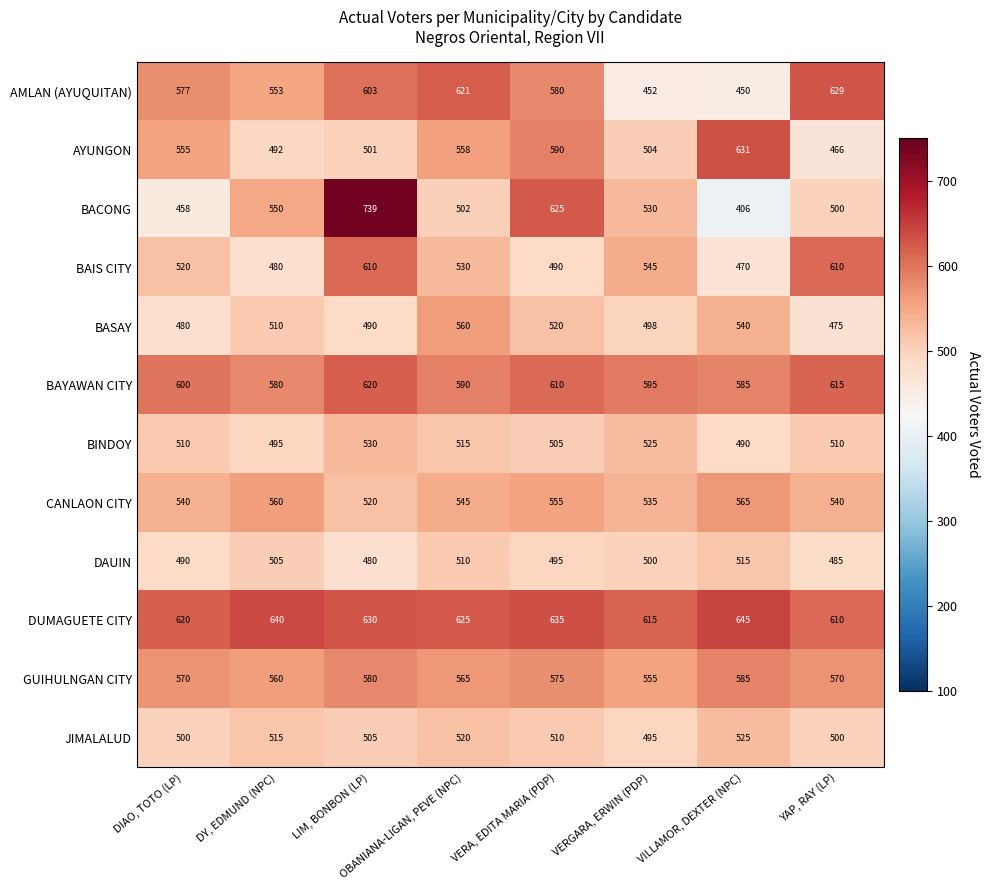

Count the number of data series in this chart.

12